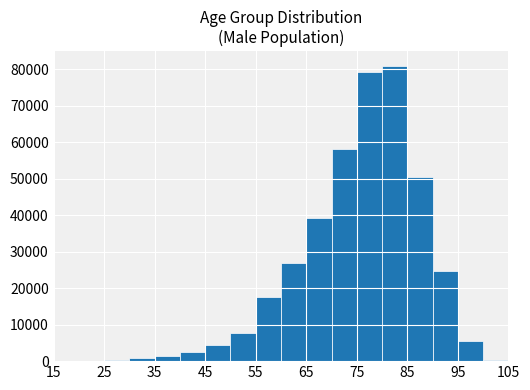

Reading left to right, transcribe this chart: for each bar, give the range it covers on the x-axis and its height. The values are not printed on the chart, so give them approximately, as read against the axis.

15 to 20: under 1000
20 to 25: under 1000
25 to 30: under 1000
30 to 35: under 1000
35 to 40: 1000
40 to 45: 2000
45 to 50: 4000
50 to 55: 8000
55 to 60: 18000
60 to 65: 27000
65 to 70: 39000
70 to 75: 58000
75 to 80: 79000
80 to 85: 81000
85 to 90: 50000
90 to 95: 25000
95 to 100: 6000
100 to 105: under 1000